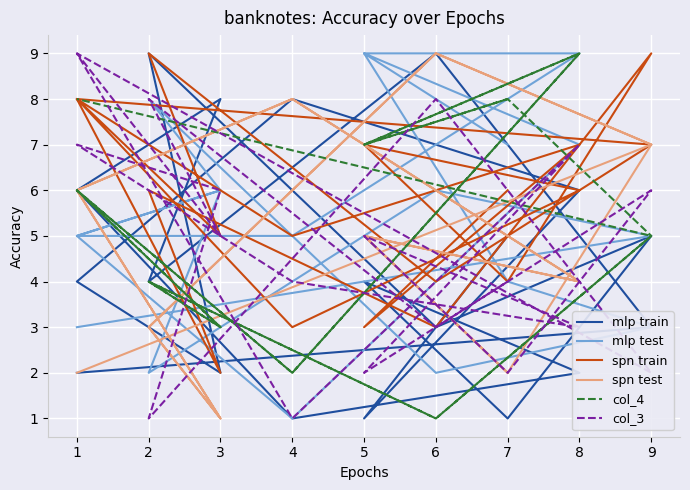

The mlp train series shows 2 at 3. True or false?

True